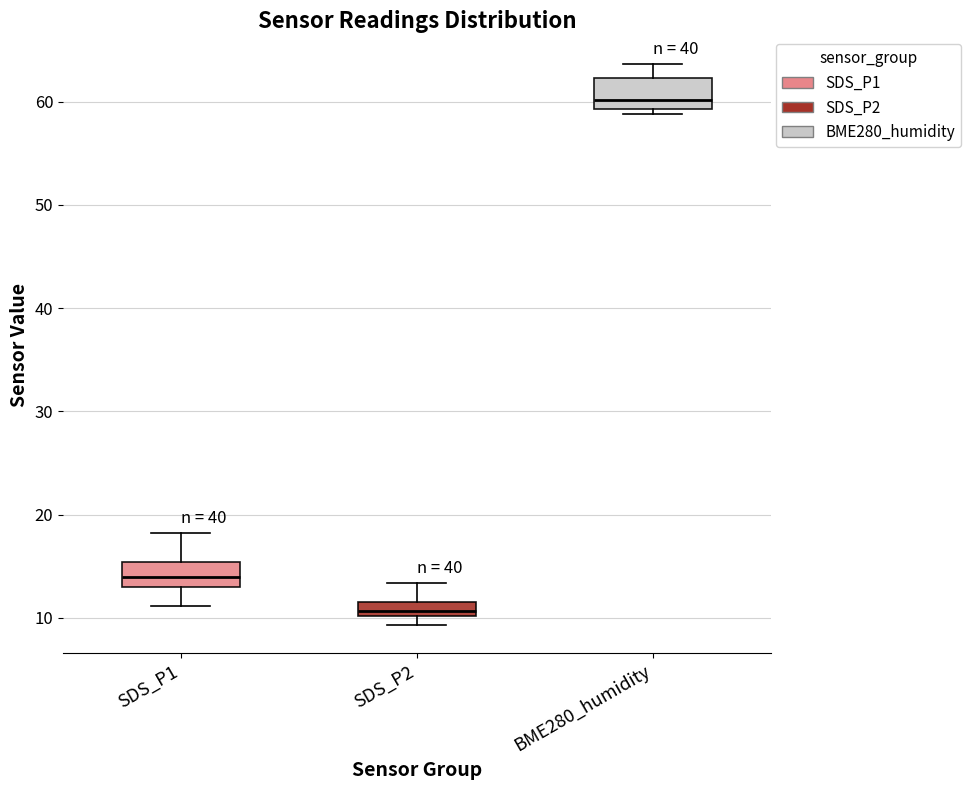

Where does the median line of the box for SDS_P1 sit on the y-axis? The values are not printed on the chart, so give them approximately, as read against the axis.

14